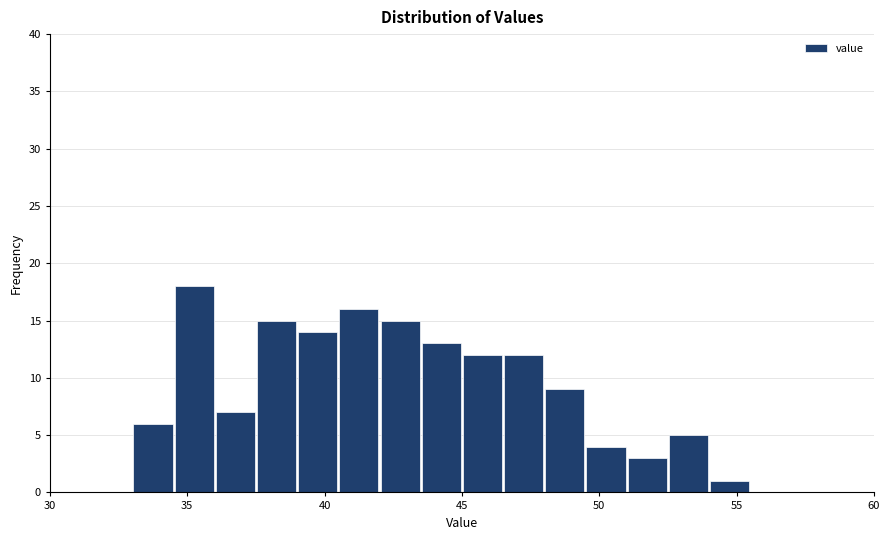

Around what value on the x-axis is the tallest bar? Give the approximate position of its centre, as read against the axis.

35.5